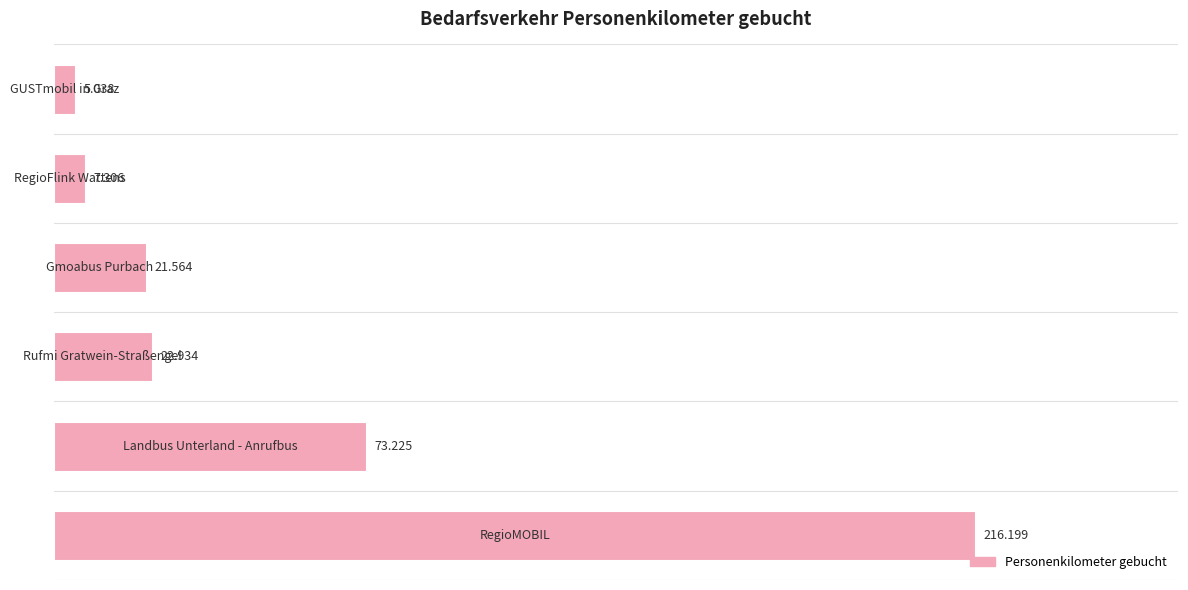

What is the difference between the second highest and minimum values?

68.2